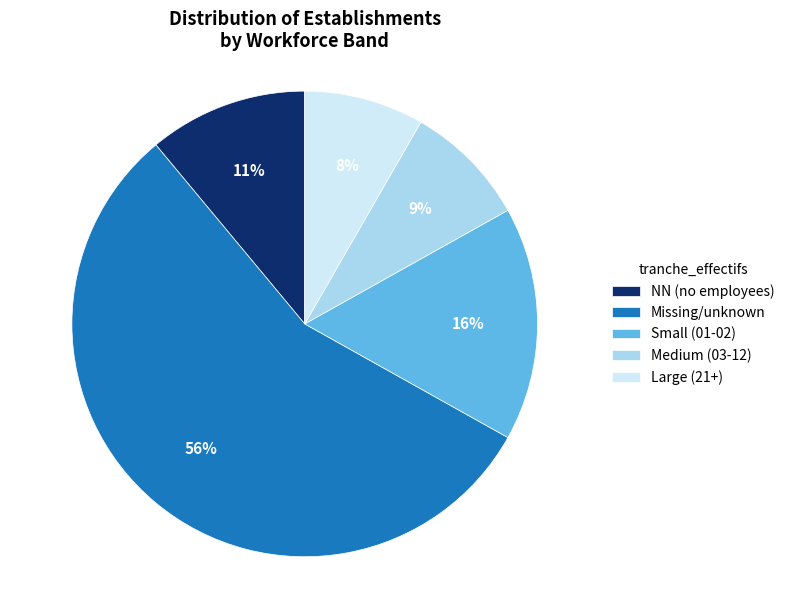

Count the number of slices in the pie.

5